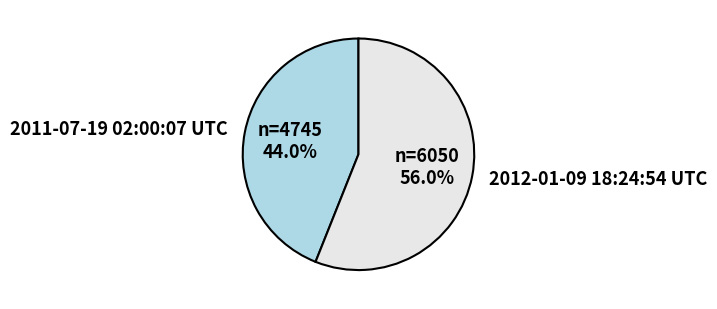

Combined, do 2011-07-19 02:00:07 UTC and 2012-01-09 18:24:54 UTC account for over 50%?

Yes